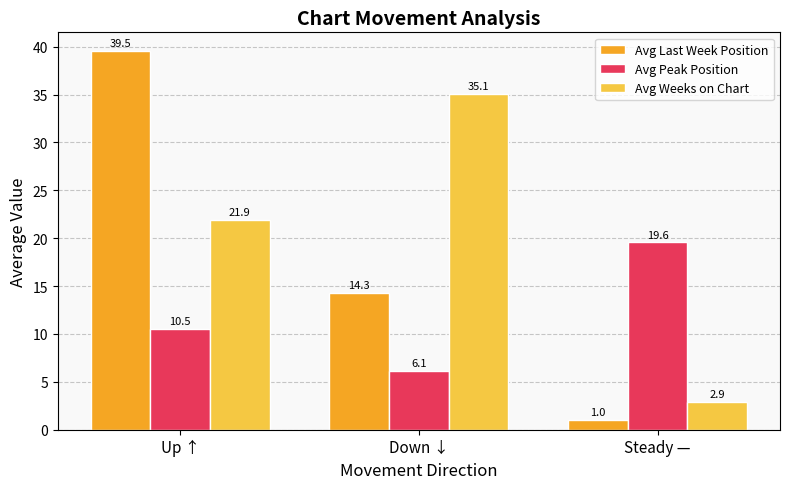

Is it true that Avg Peak Position equals 6.1 at Down ↓?

True